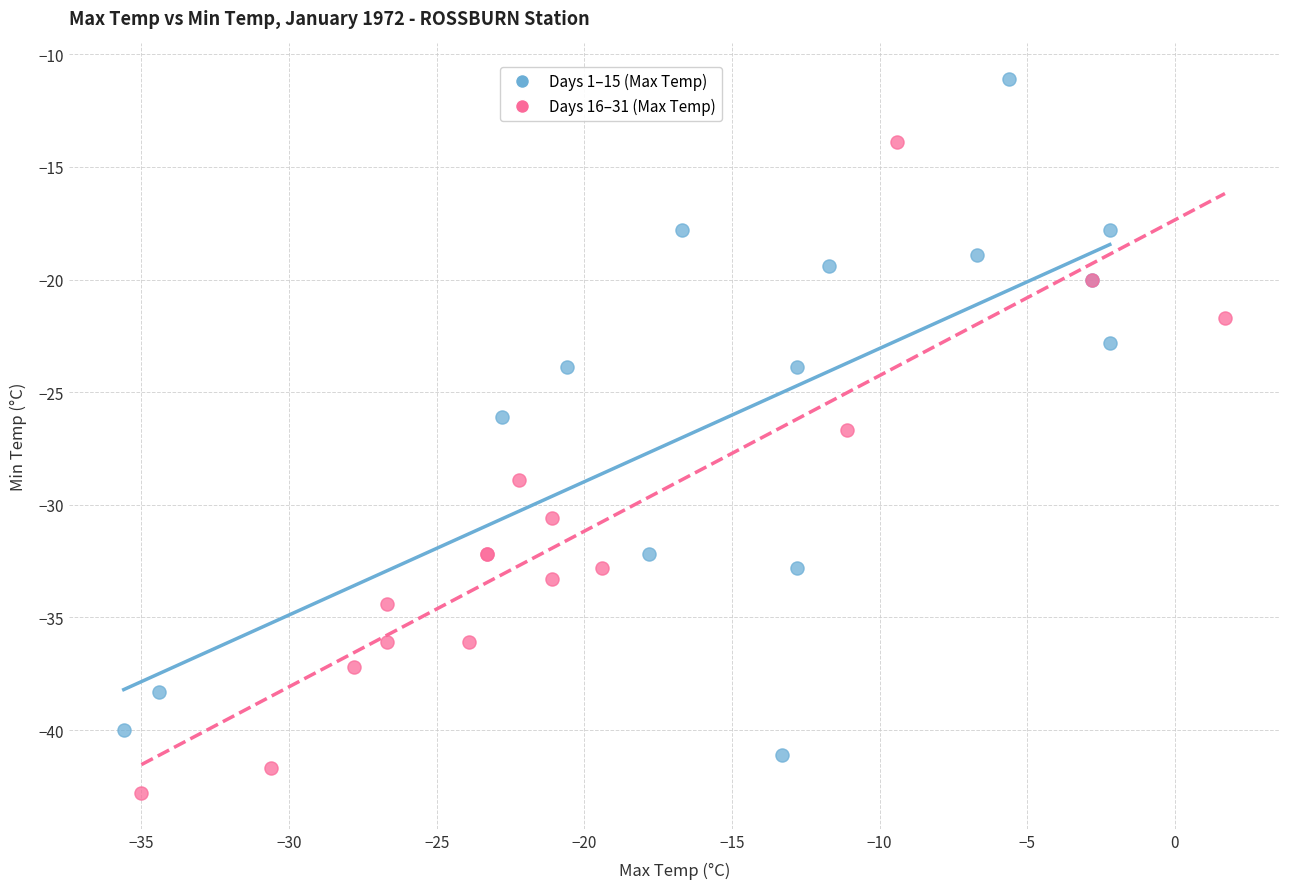

Which series contains the highest Y value?

Days 1–15 (Max Temp)